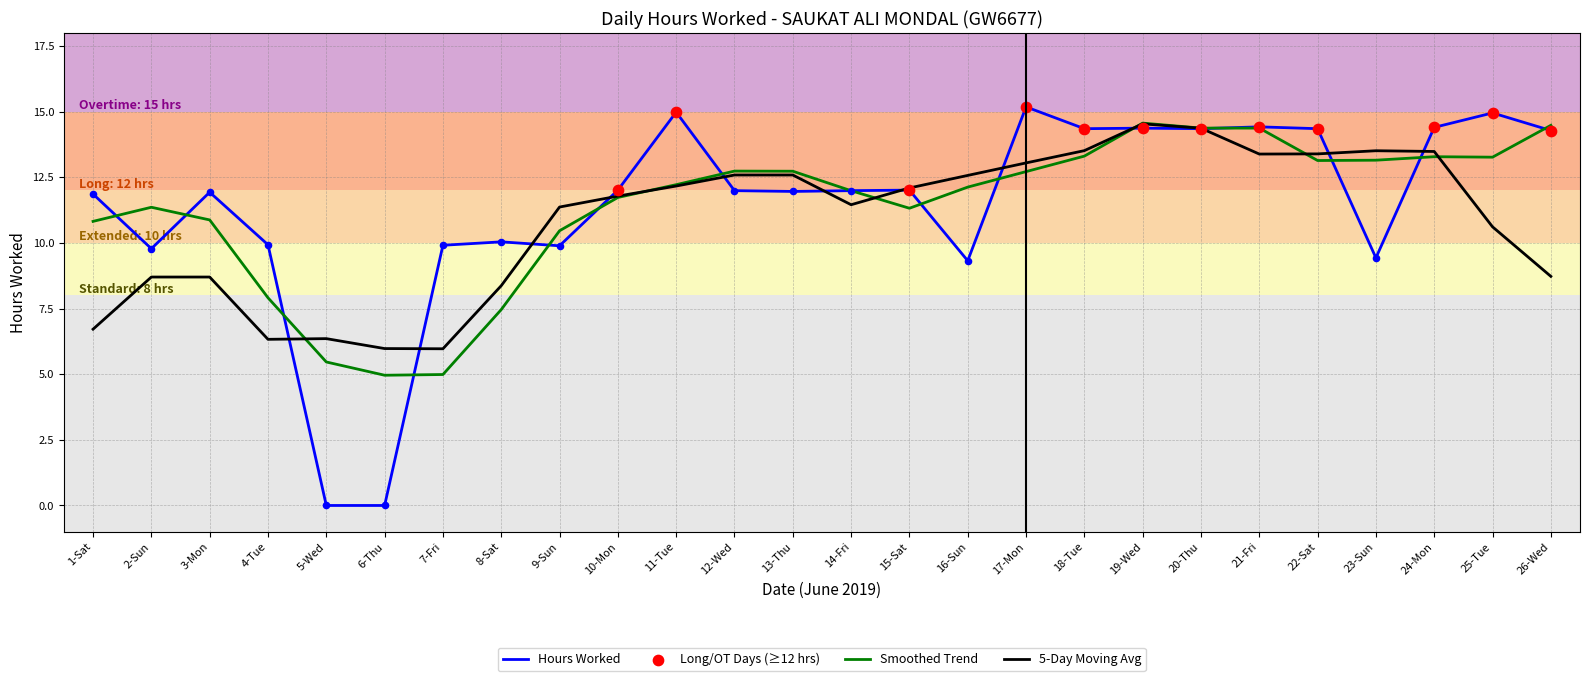

Which series has the largest range (max minus min)?

Hours Worked